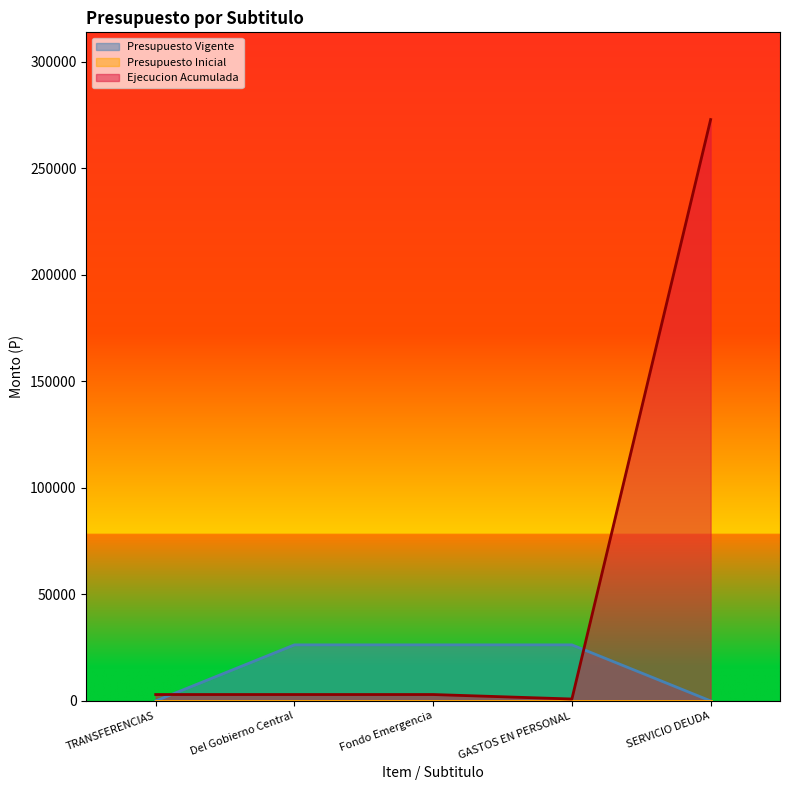

Between TRANSFERENCIAS and SERVICIO DEUDA, which series saw the biggest shift?

Ejecucion Acumulada